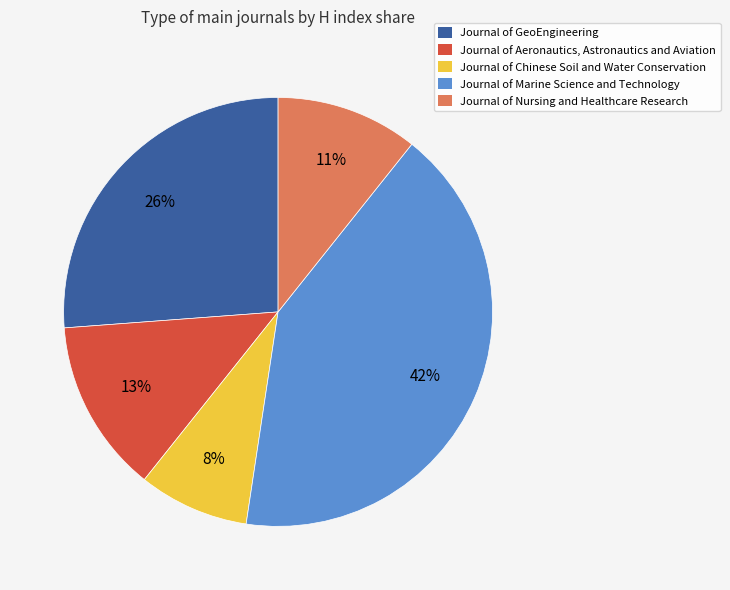

What is the largest slice in the pie chart?

Journal of Marine Science and Technology